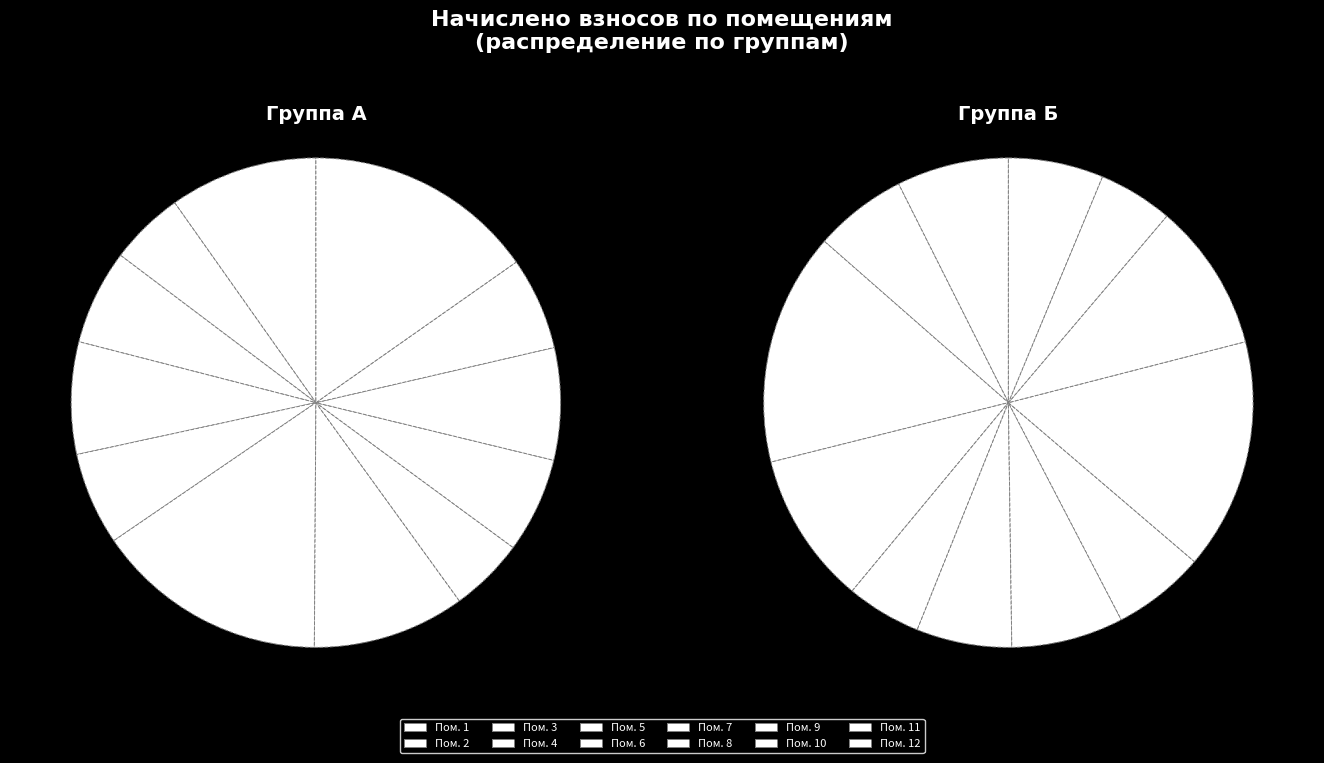

How much of the chart is everything except 6?

84.6%